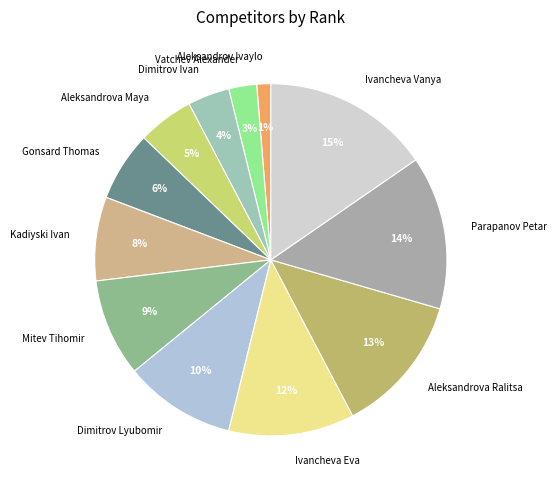

To the nearest percent, what is the difference between the largest and smallest slice percentages?

14%